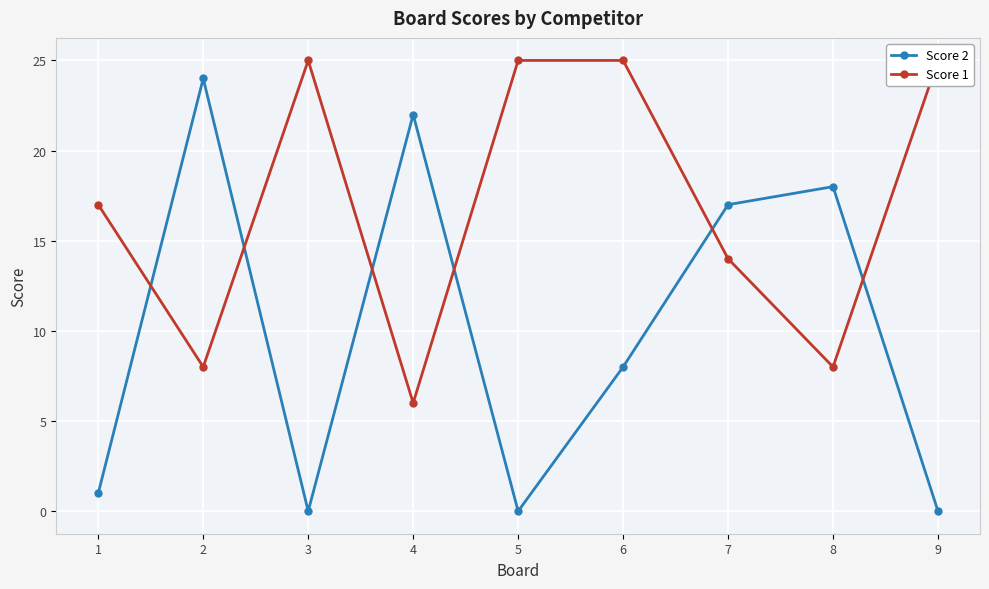

What is the sum of all Score 2 values?

90